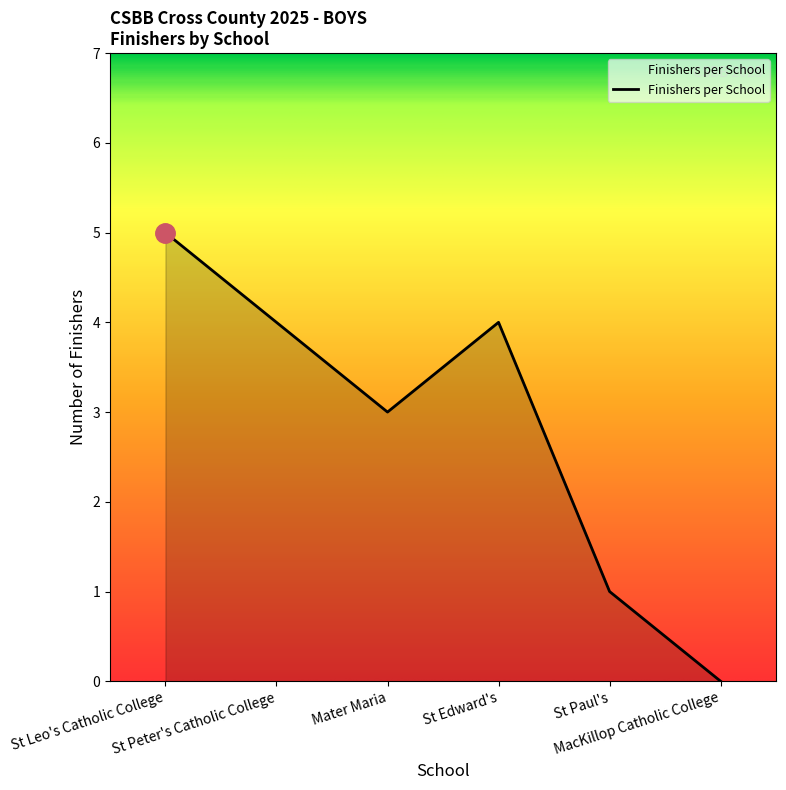

Where is the first local minimum?

Mater Maria